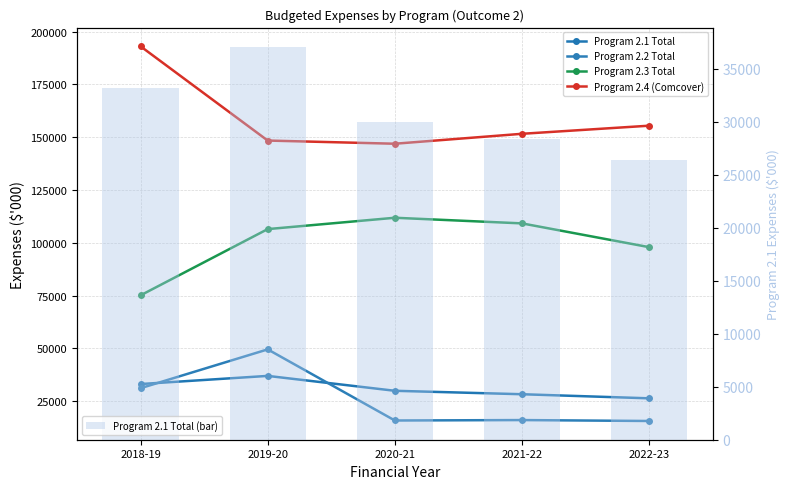

What is the sum of all Program 2.2 Total values?

128418.5